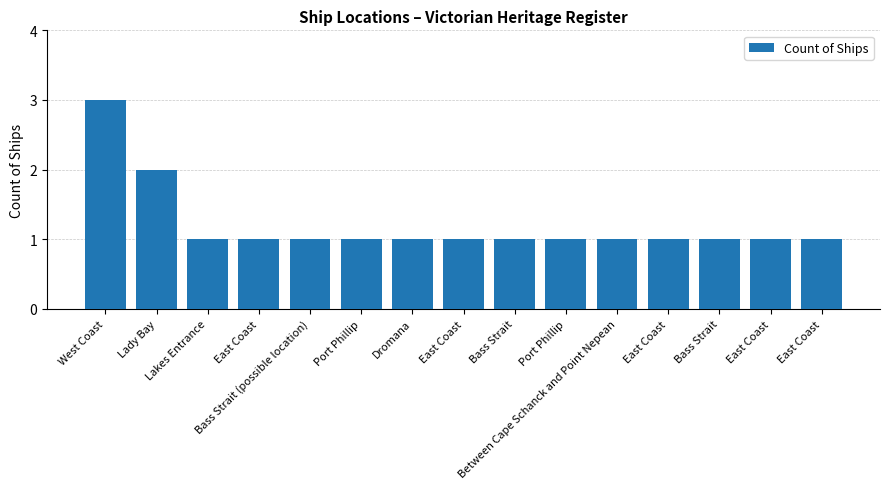

Reading right to left, extract all data points from this chart.

East Coast=1	East Coast=1	Bass Strait=1	East Coast=1	Between Cape Schanck and Point Nepean=1	Port Phillip=1	Bass Strait=1	East Coast=1	Dromana=1	Port Phillip=1	Bass Strait (possible location)=1	East Coast=1	Lakes Entrance=1	Lady Bay=2	West Coast=3